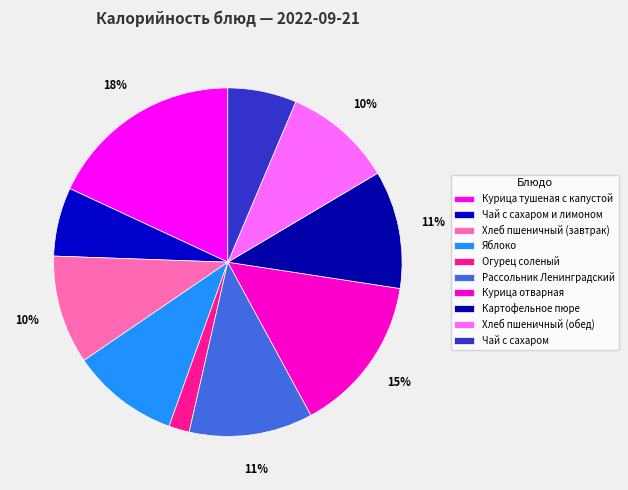

How many segments does this pie chart have?

10